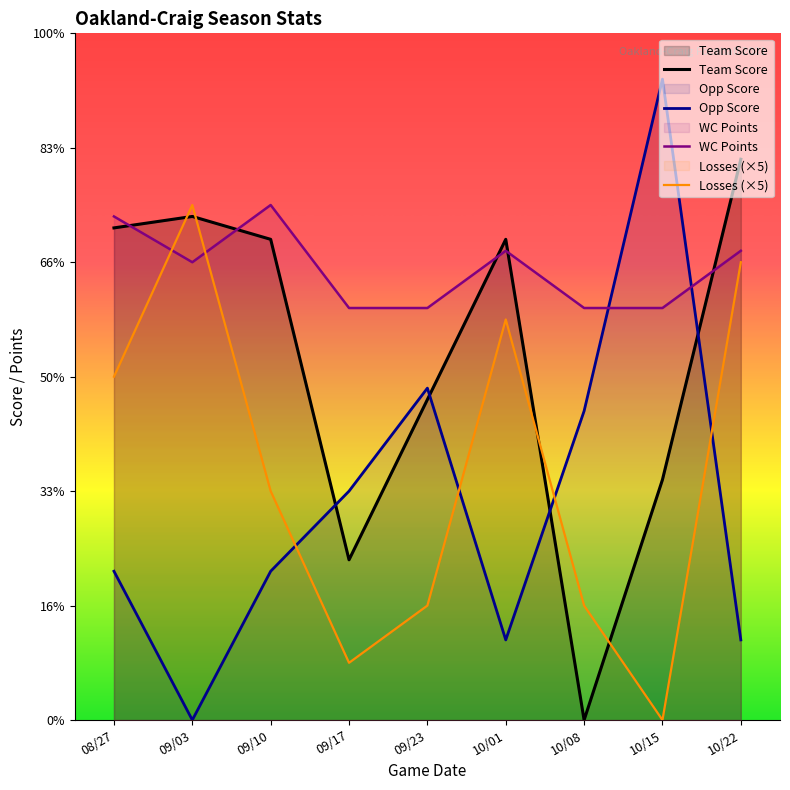

Rank the series by their maximum value, from highest to lowest.

Opp Score, Team Score, WC Points, Losses (×5)